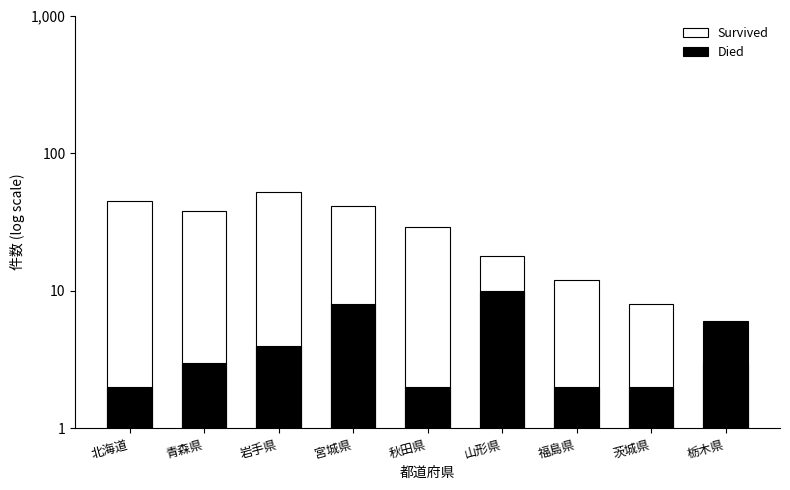

What is the sum of the Survived values at 青森県 and 秋田県?

67